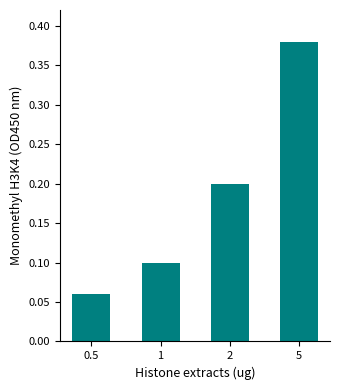

At which label is the value closest to 0?

0.5